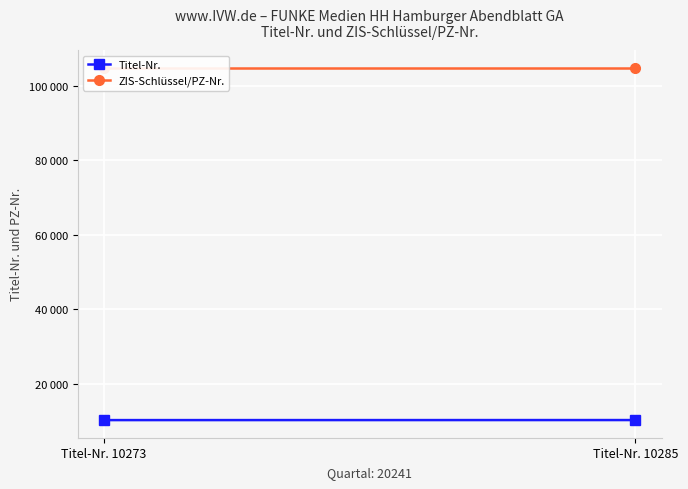

How many distinct data groups are displayed?

2